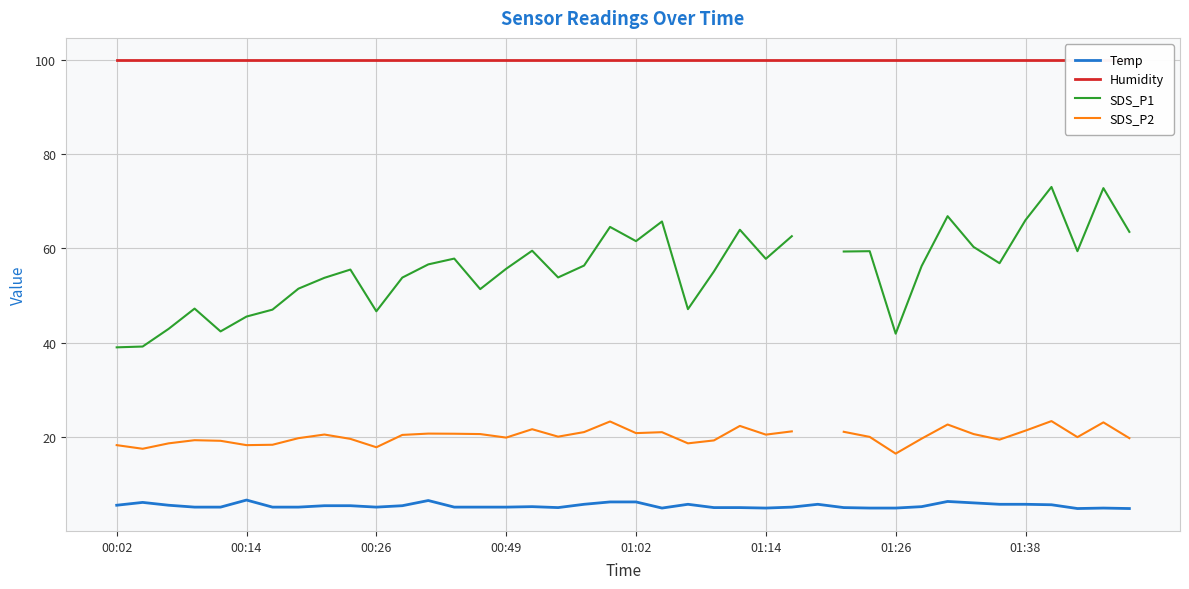

True or false: SDS_P1 and SDS_P2 cross at least once.

False